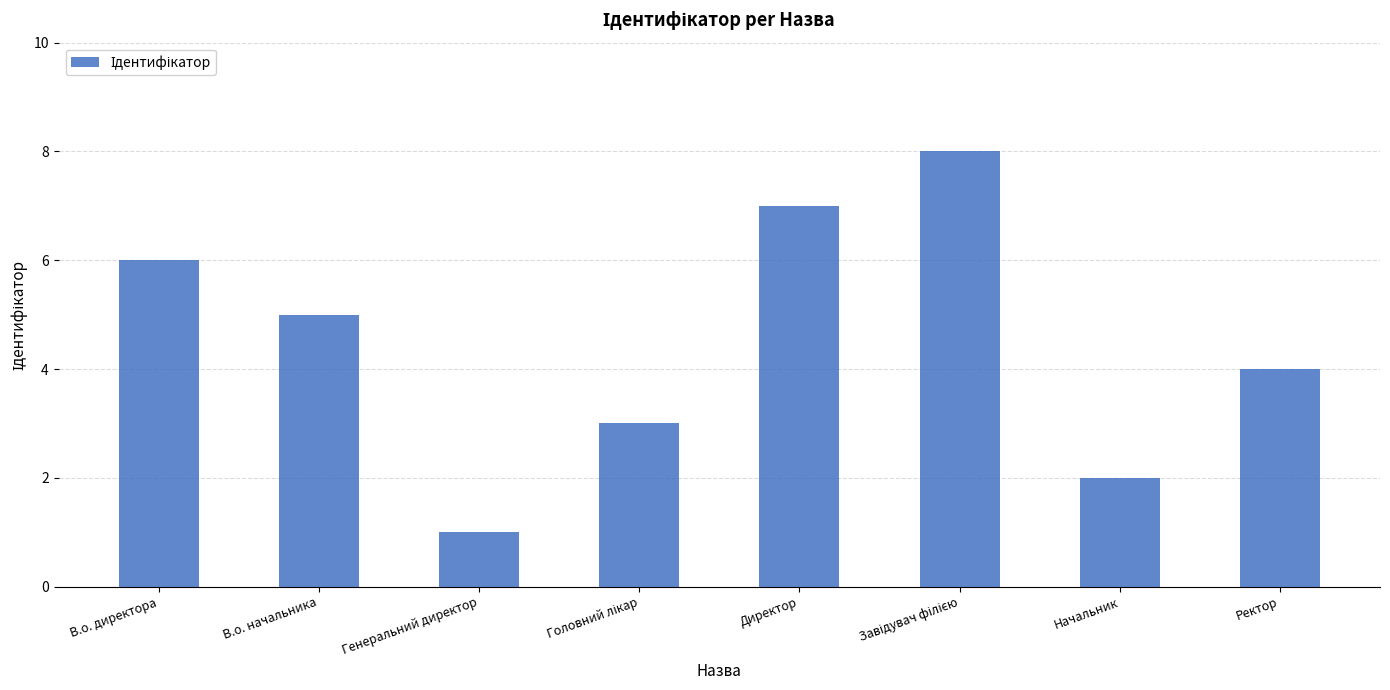

What is the difference between the maximum and minimum values?

7